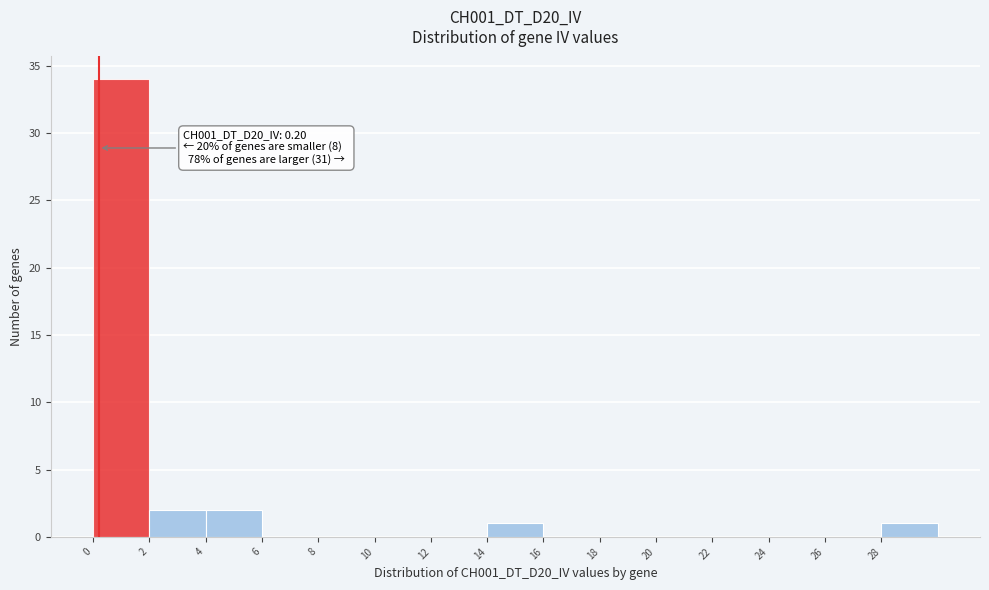

Over which range of the x-axis is the bar tallest?

0 to 2